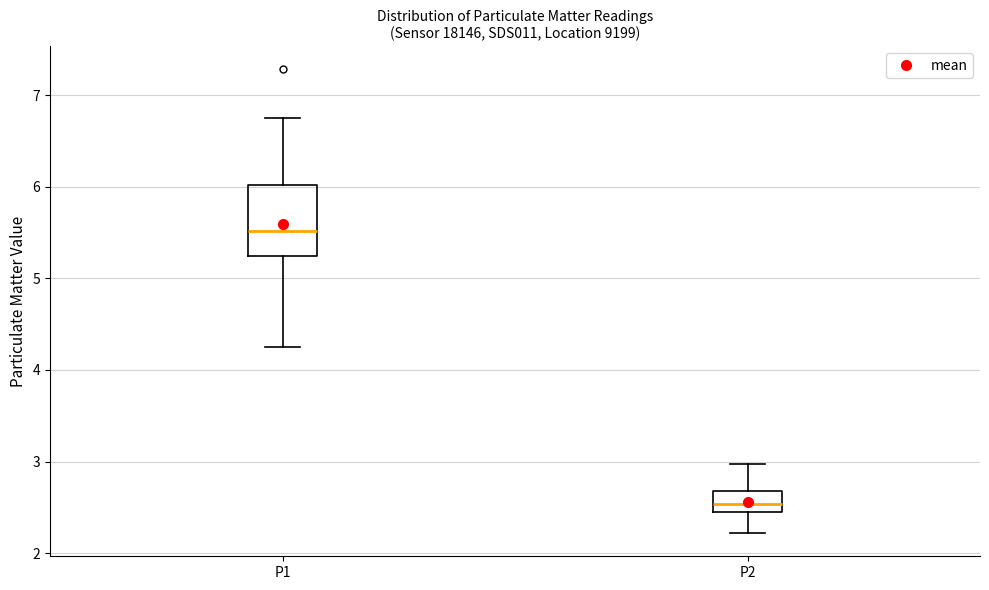

Reading left to right, transcribe this box plot: for each box, give where its median line is, the range the box spans, and where its two whiskers end, as read against the y-axis. The values are not printed on the chart, so give them approximately, as read against the axis.

P1: median 5.5, box 5.2 to 6.0, whiskers 4.3 to 6.8
P2: median 2.5 (inside the box), box 2.5 to 2.7, whiskers 2.2 to 3.0